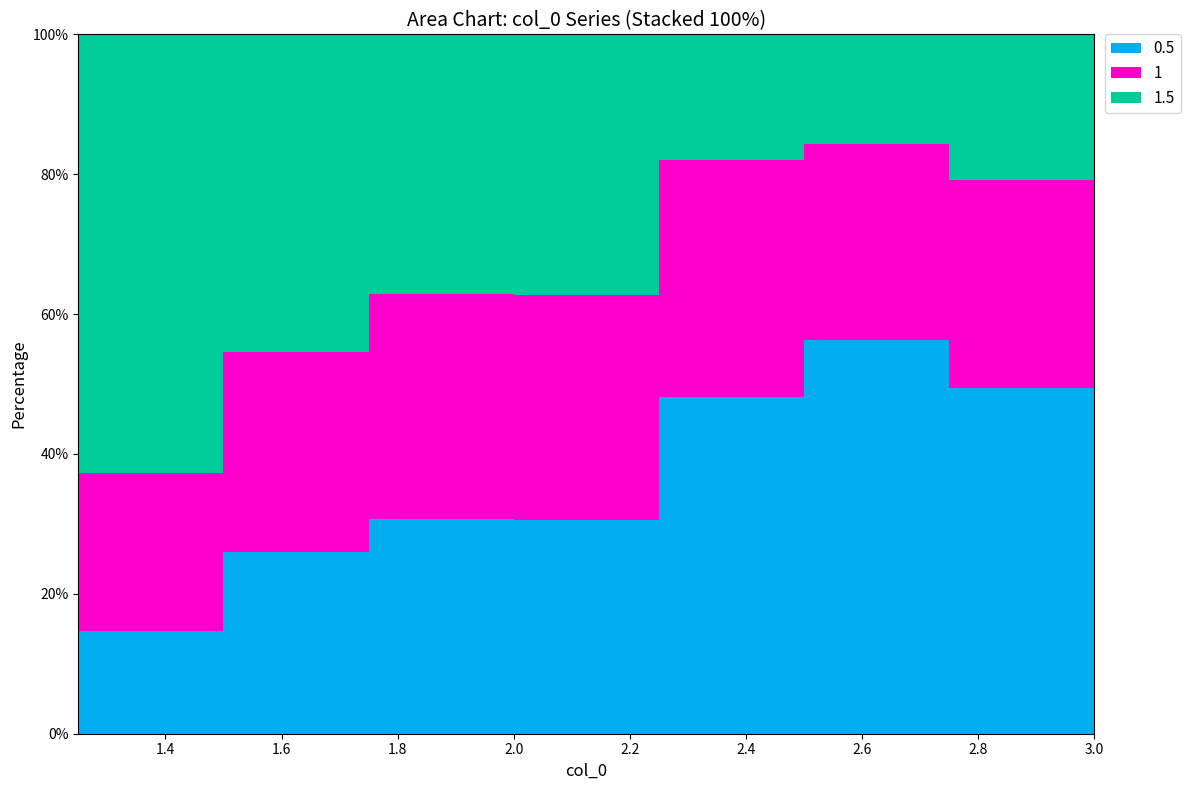

Reading left to right, what are all the values shown in this chart?

1.5: 2.4	0.9	0.6	0.6	0.3	0.3	0.5	0.5
1: 0.9	0.6	0.5	0.5	0.5	0.5	0.7	0.7
0.5: 0.6	0.5	0.5	0.5	0.7	0.9	1.1	1.4